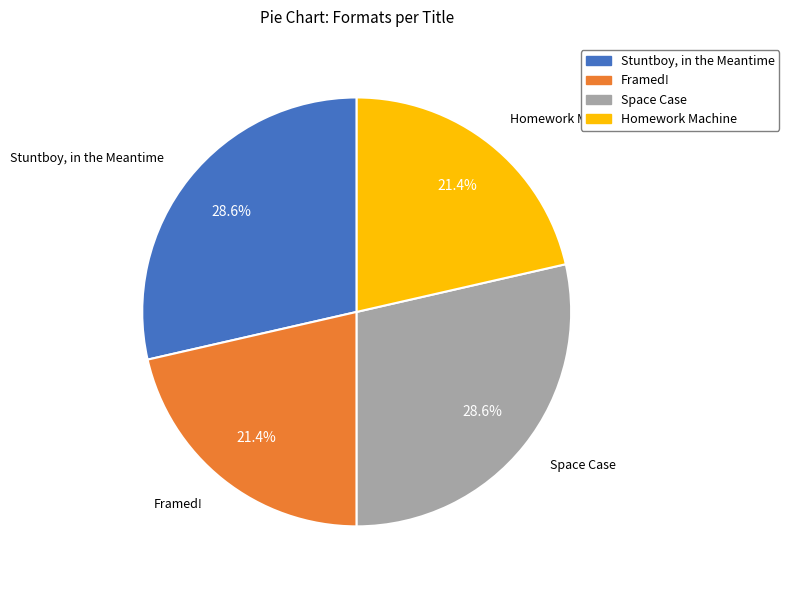

To the nearest percent, what is the difference between the Framed! and Space Case slice percentages?

7%